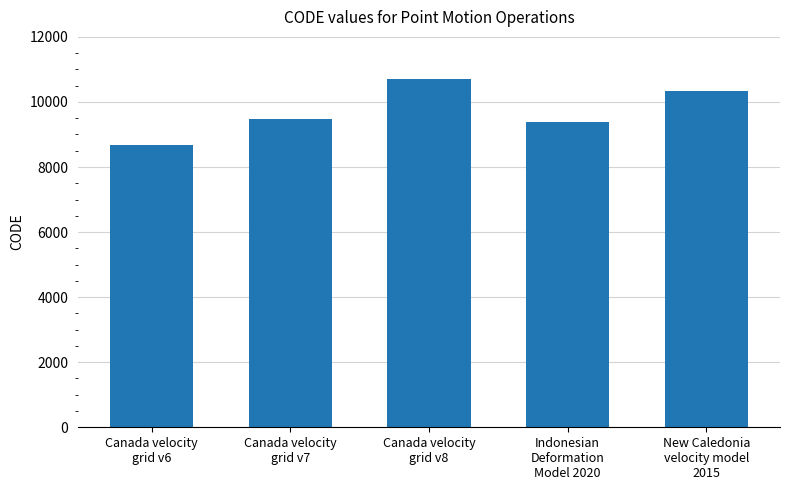

Reading right to left, what are all the values shown in this chart?

New Caledonia
velocity model
2015=10323	Indonesian
Deformation
Model 2020=9375	Canada velocity
grid v8=10707	Canada velocity
grid v7=9483	Canada velocity
grid v6=8676